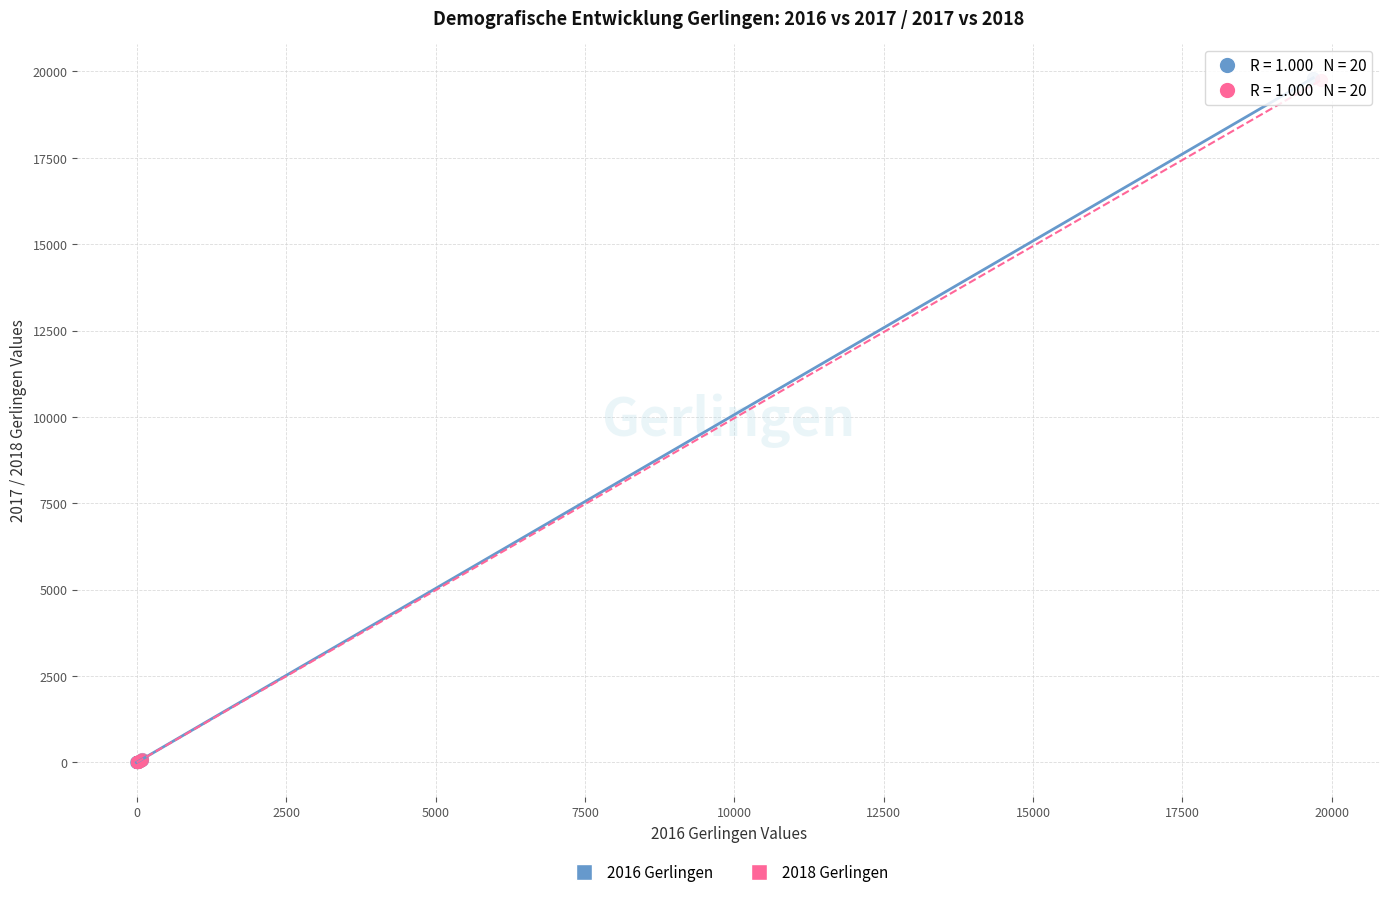

Which series has the widest spread of Y values?

2016 Gerlingen